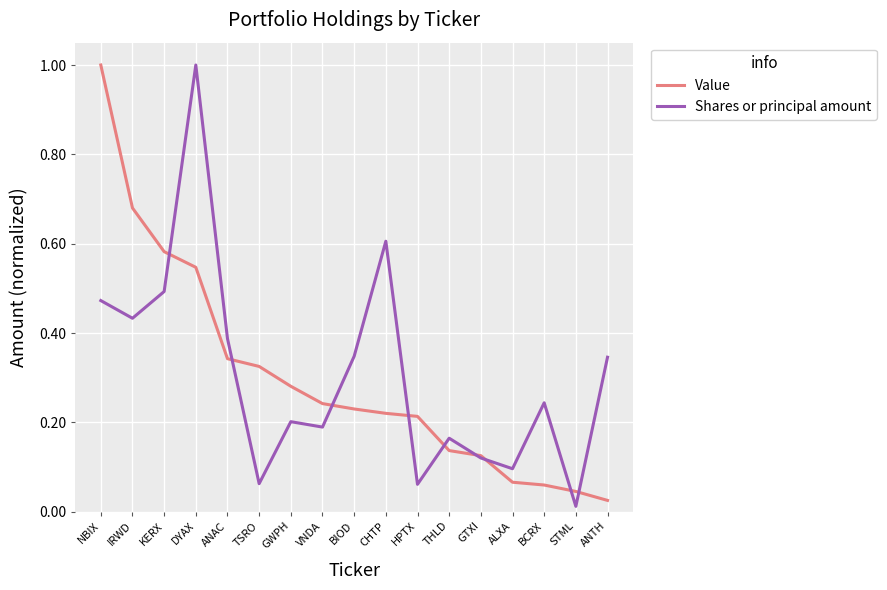

Is the value of Shares or principal amount at STML greater than the value of Value at BIOD?

No